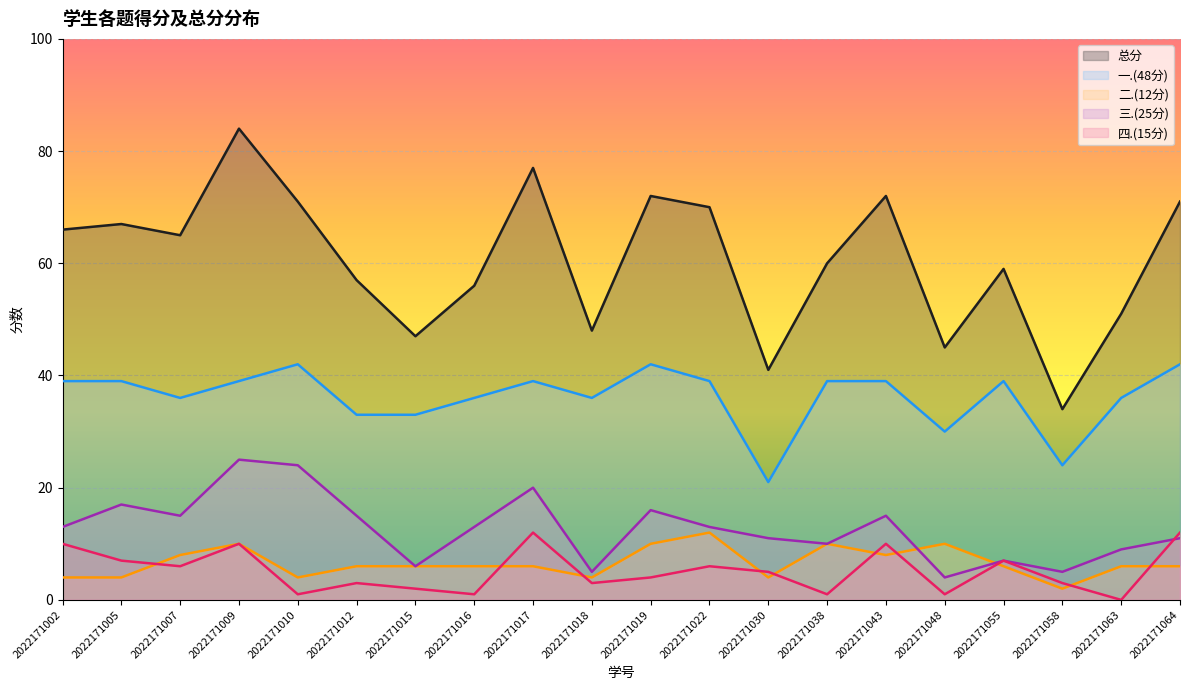

Is the value of 三.(25分) at 2022171038 greater than the value of 总分 at 2022171030?

No